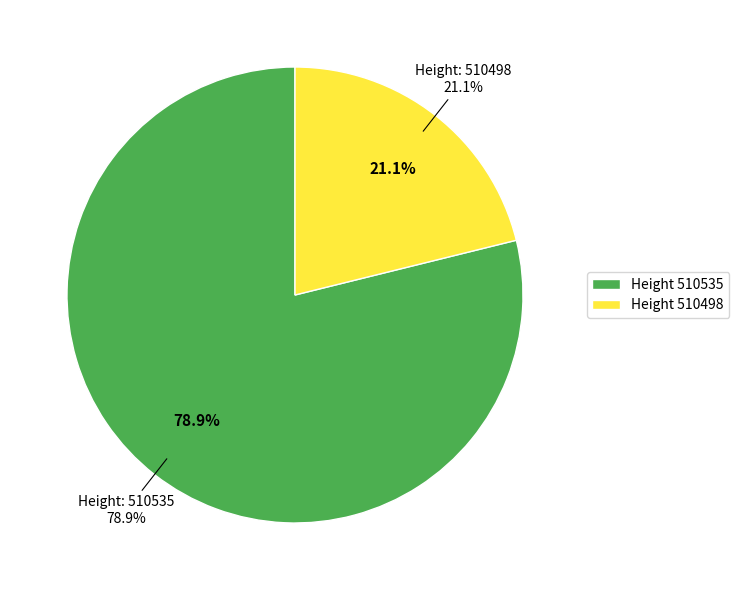

Rank the categories by value from lowest to highest.

510498, 510535